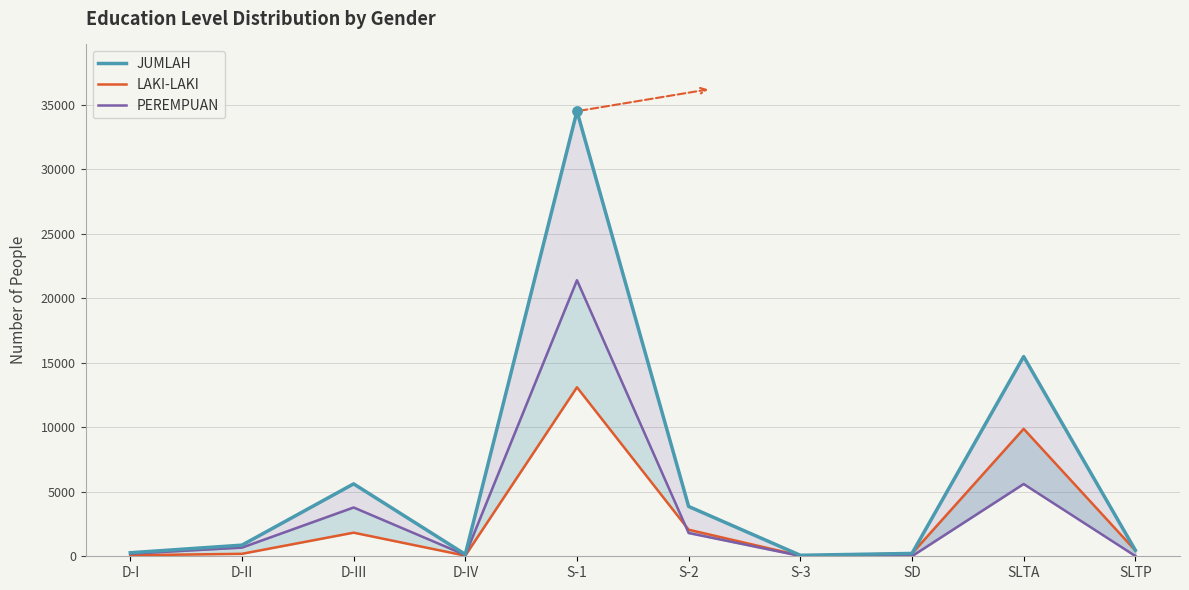

What are all the series names shown in the legend?

JUMLAH, LAKI-LAKI, PEREMPUAN